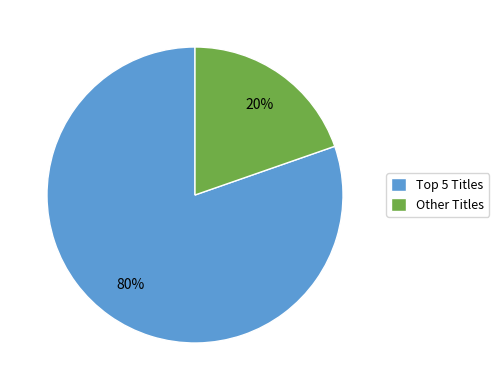

To the nearest percent, what is the average slice percentage?

50%